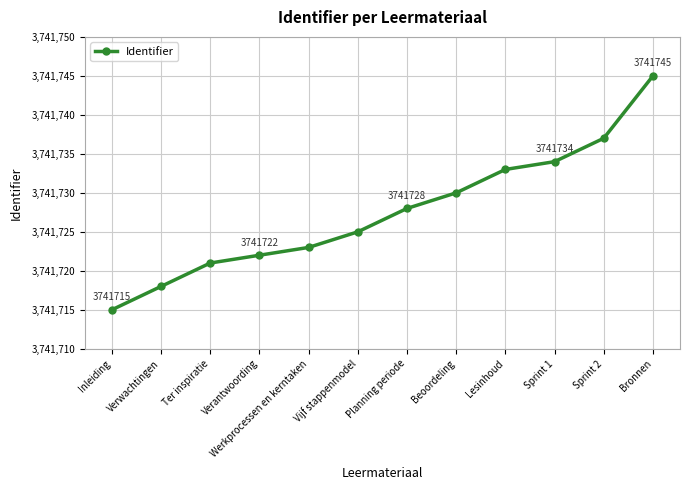

Approximately how many times larger is the value at Ter inspiratie compared to Verwachtingen?

1.0